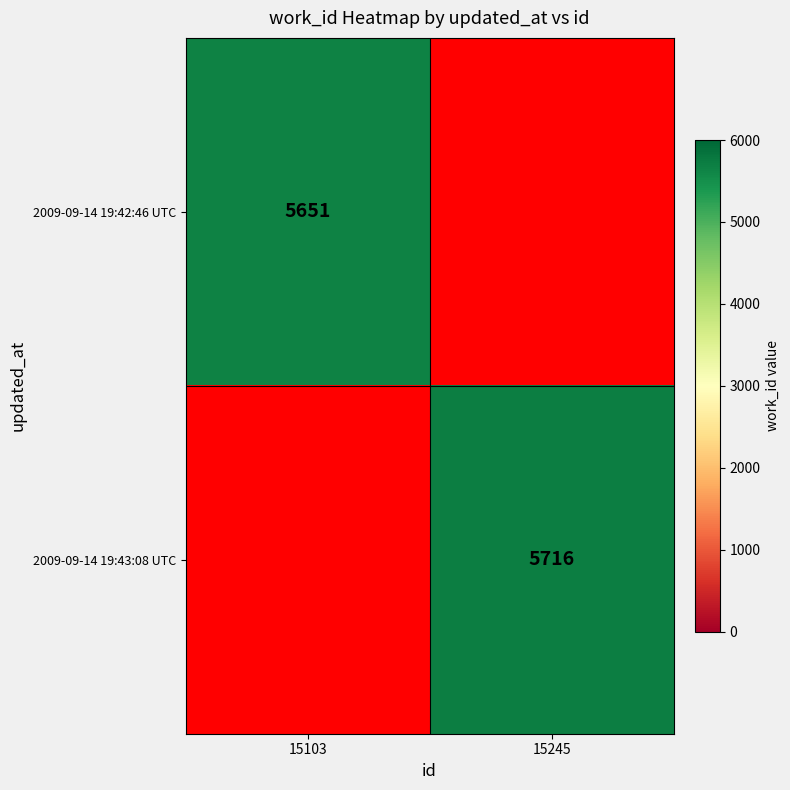

True or false: 2009-09-14 19:42:46 UTC has a value of 5651 at 15103.

True